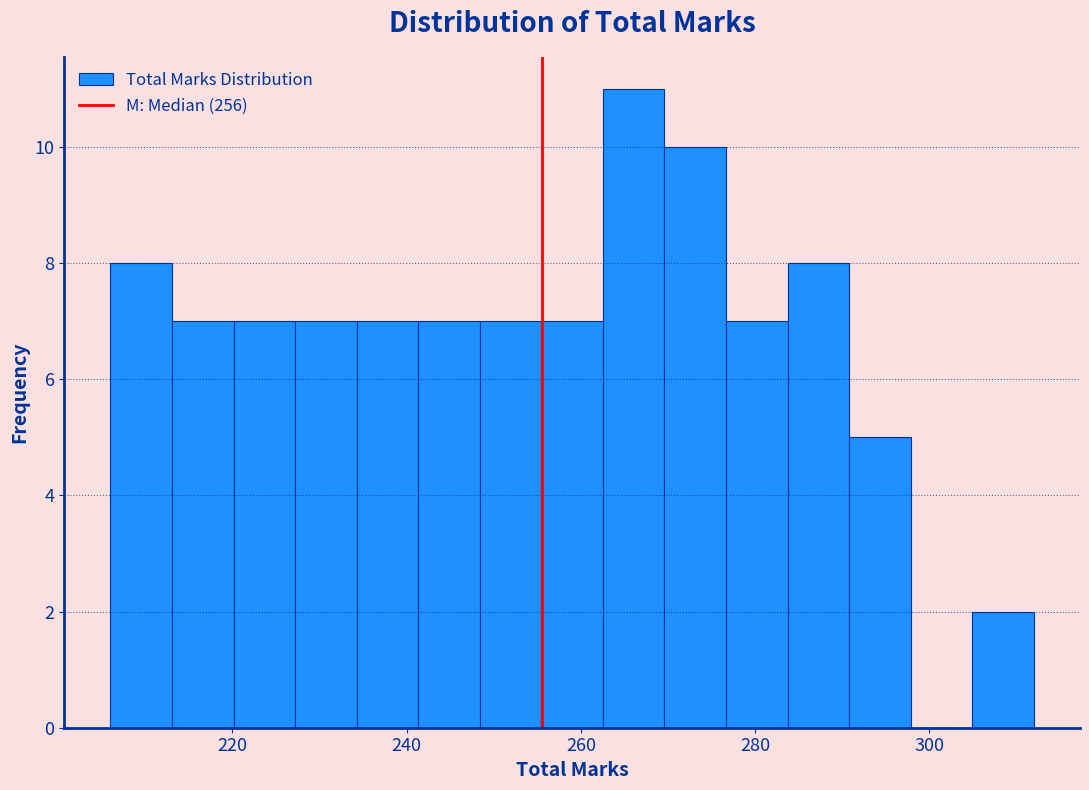

Around what value on the x-axis is the tallest bar? Give the approximate position of its centre, as read against the axis.

266